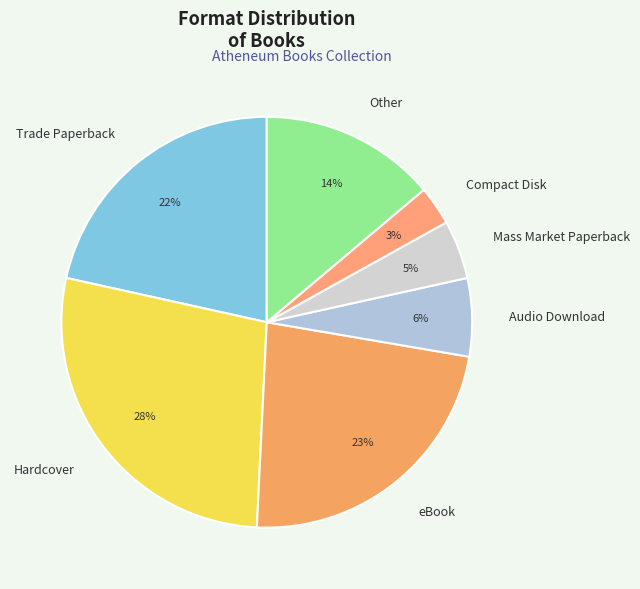

Is eBook the majority of the pie?

No